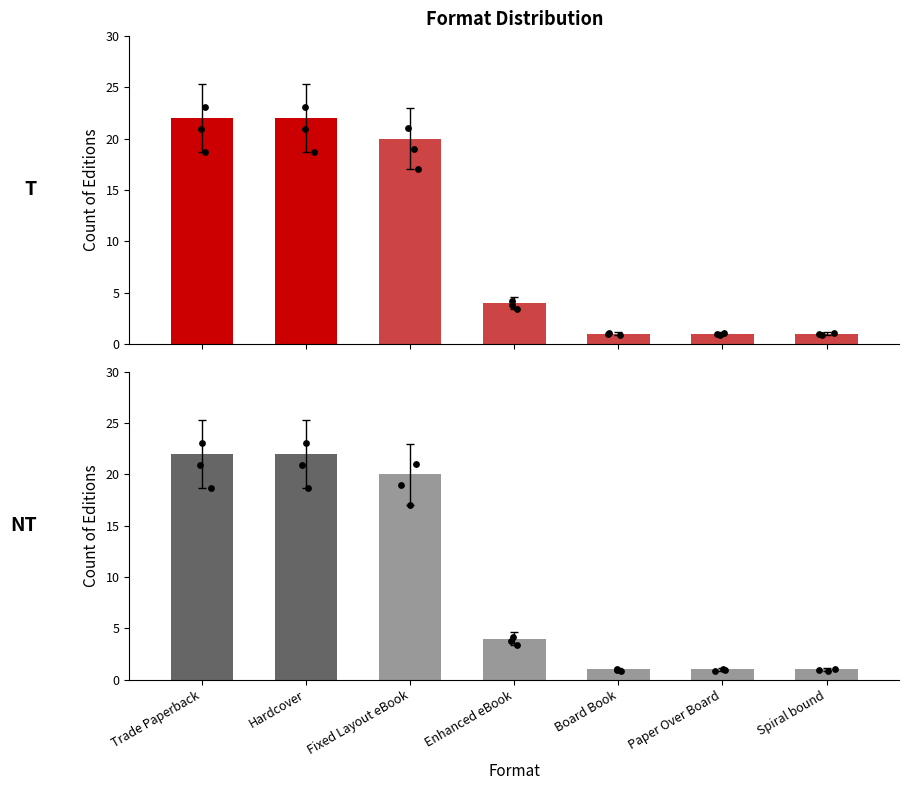

Is the value of Trade Paperback at Paper Over Board greater than the value of Hardcover at Fixed Layout eBook?

No